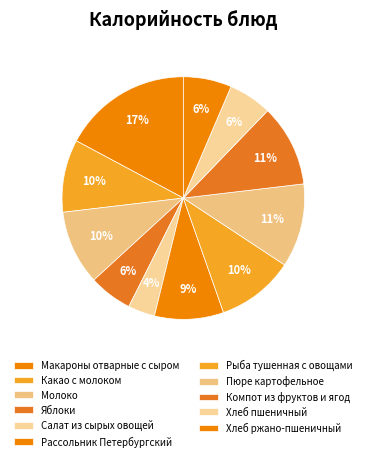

How many slices are in this pie chart?

11